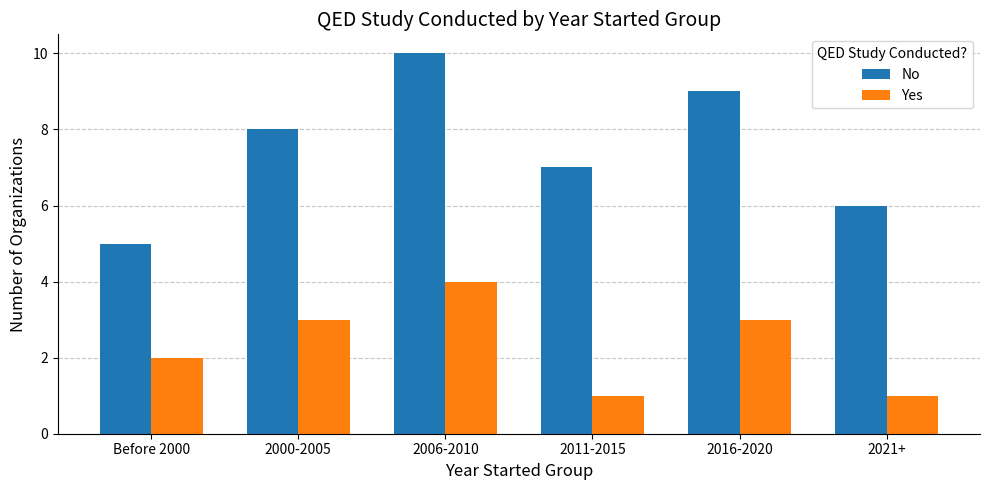

What are all the series names shown in the legend?

No, Yes